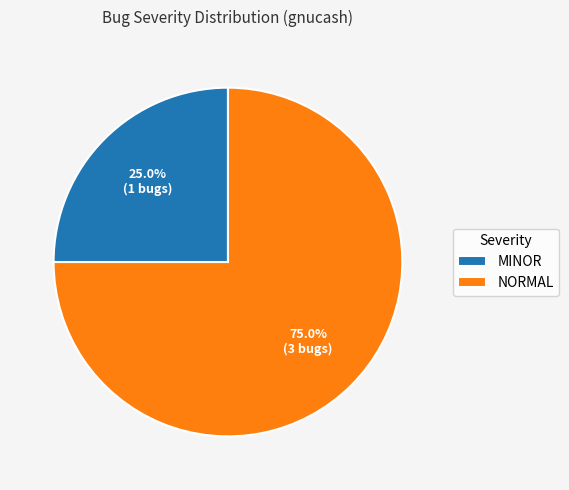

Do NORMAL and MINOR together represent more than half of the pie?

Yes